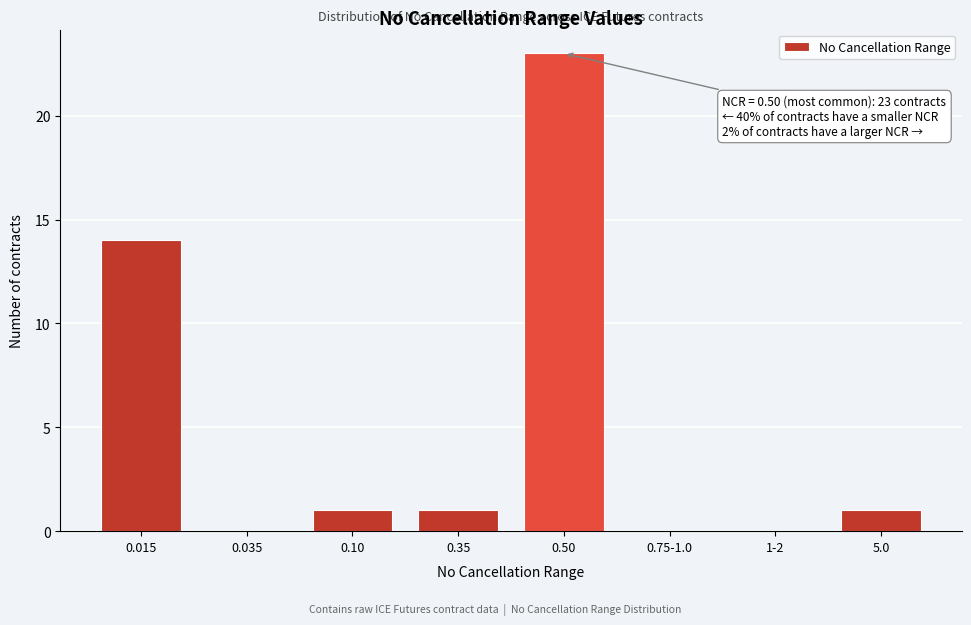

Reading left to right, transcribe all the data shown in this chart.

0.015=14	0.035=0	0.10=1	0.35=1	0.50=23	0.75-1.0=0	1-2=0	5.0=1